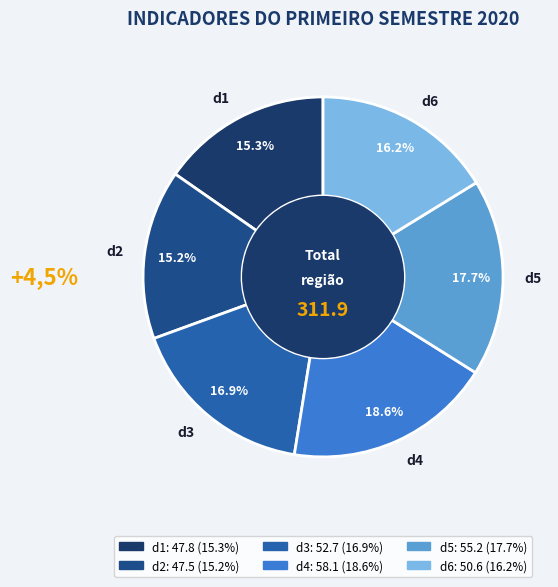

Approximately how many times larger is the value at d1 compared to d4?

0.8